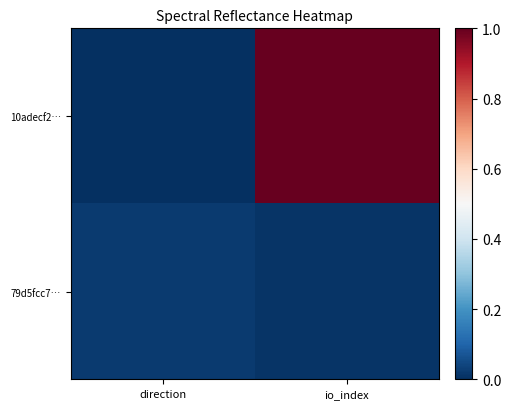

Which series has the largest range (max minus min)?

10adecf2…